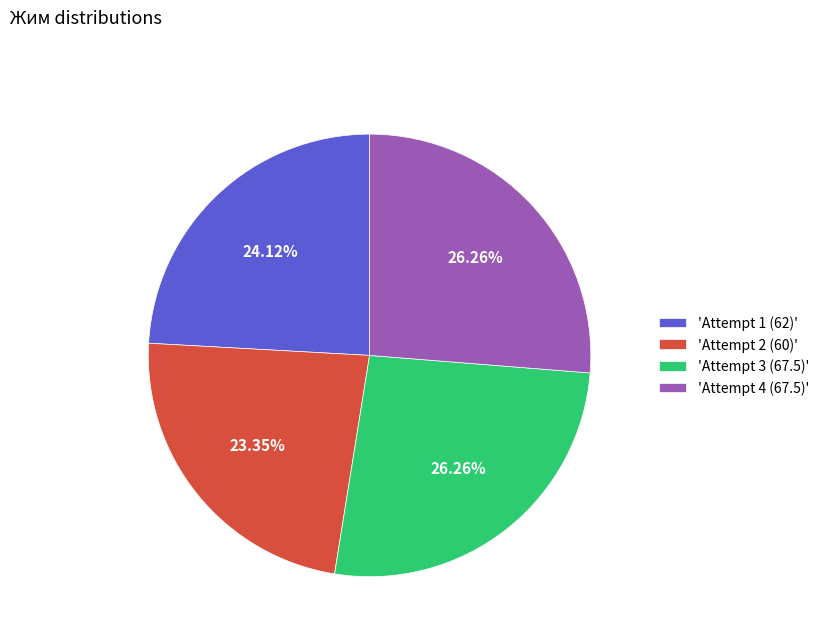

Is the sum of 'Attempt 2 (60)' and 'Attempt 3 (67.5)' greater than half?

No